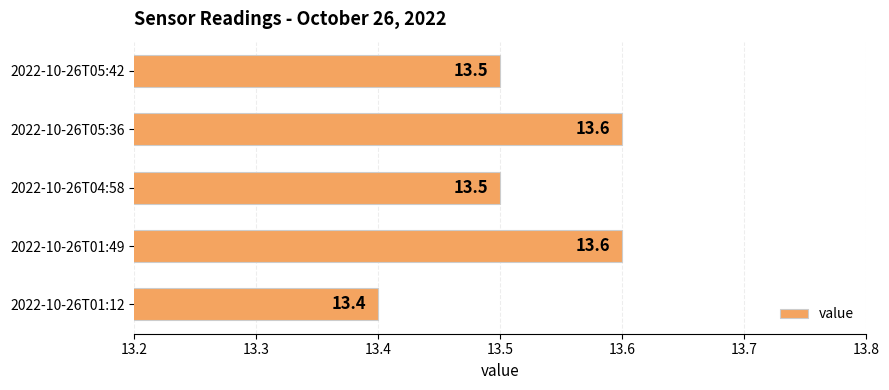

The chart shows a value of 4.5 at 2022-10-26T04:58. True or false?

False